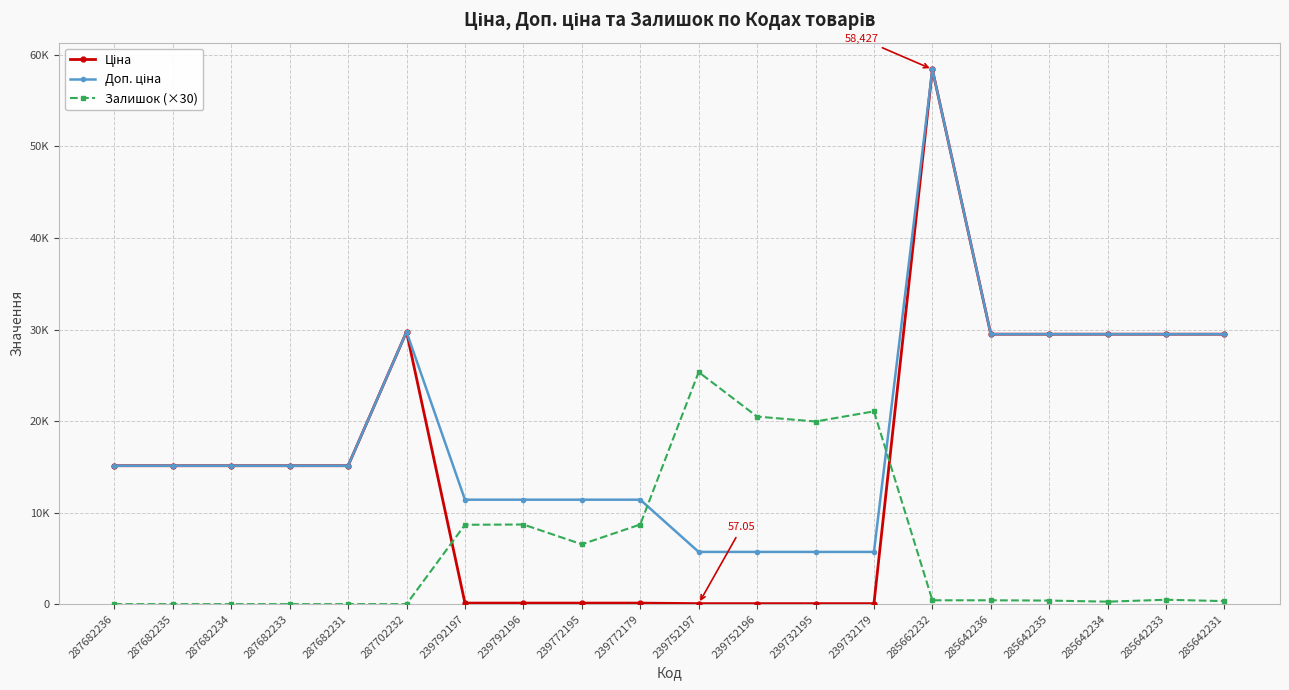

Which series changed the most between 287682235 and 239752197?

Залишок (×30)